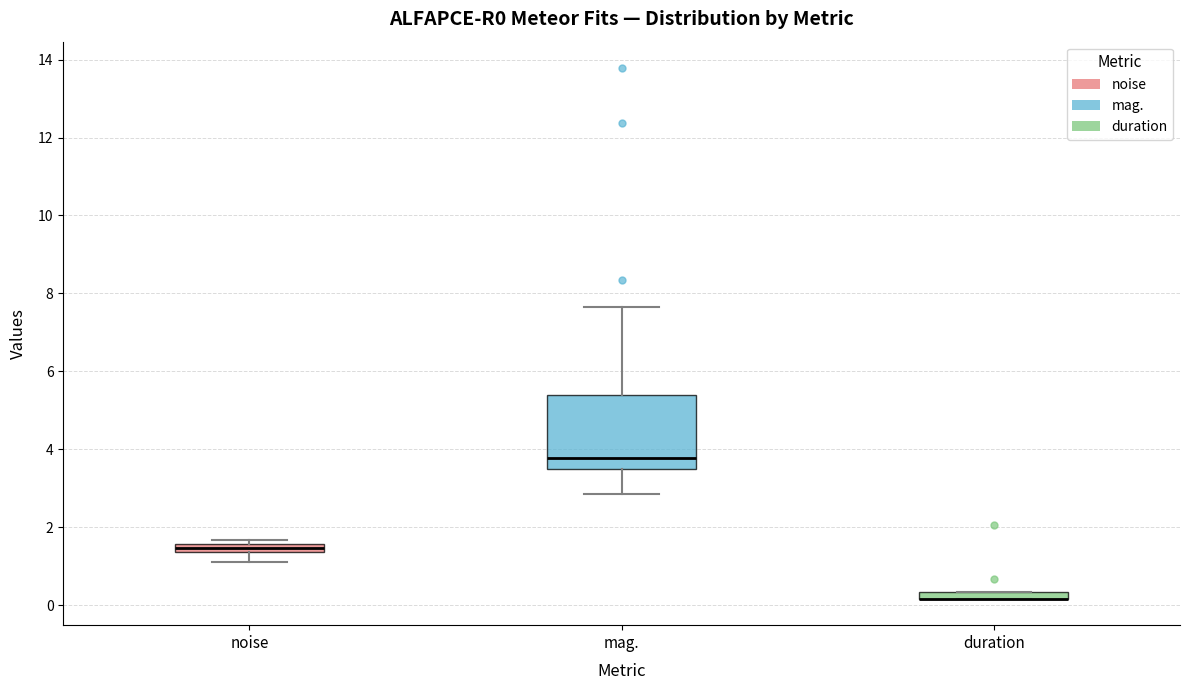

Comparing the boxes themselves (not the whiskers), which one is the tallest?

mag.